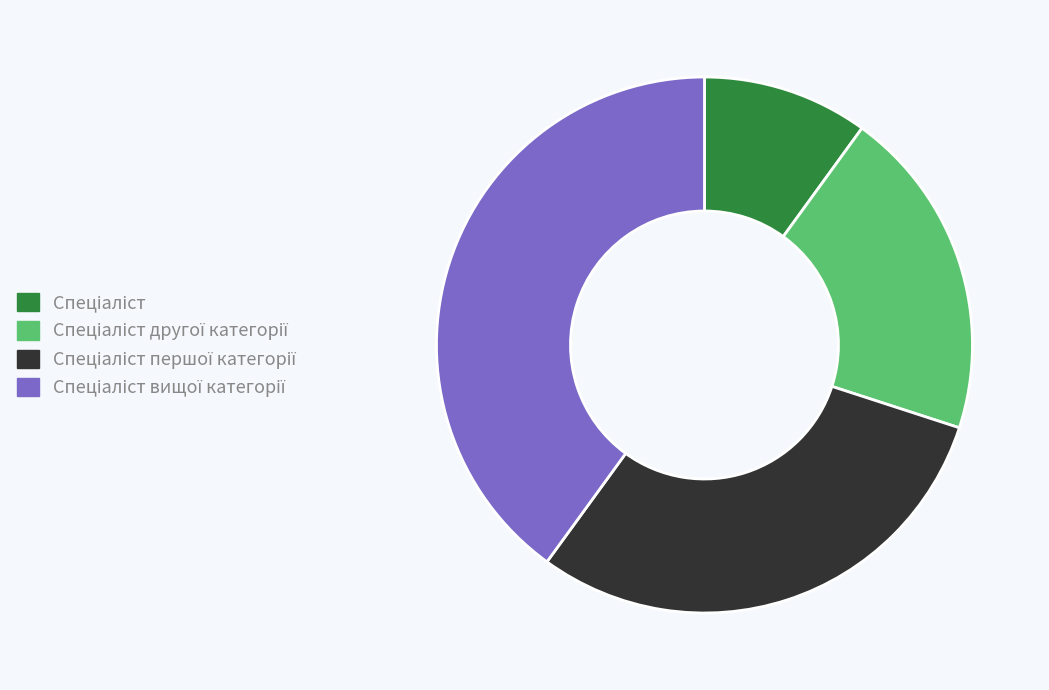

Is there a majority slice in this chart?

No